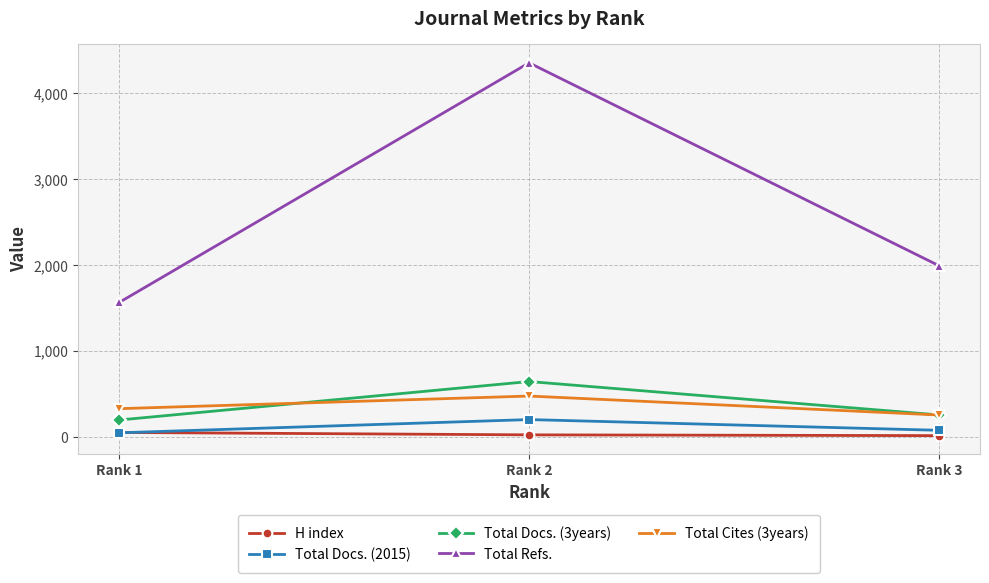

What is the approximate value of Total Refs. at Rank 1?

1565